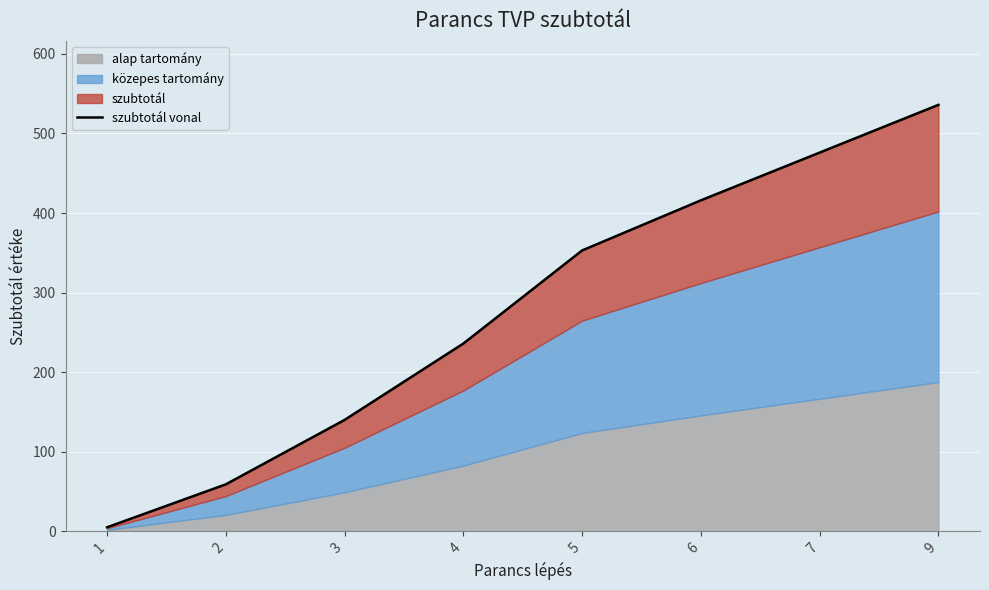

How many values are between 140 and 476?

5